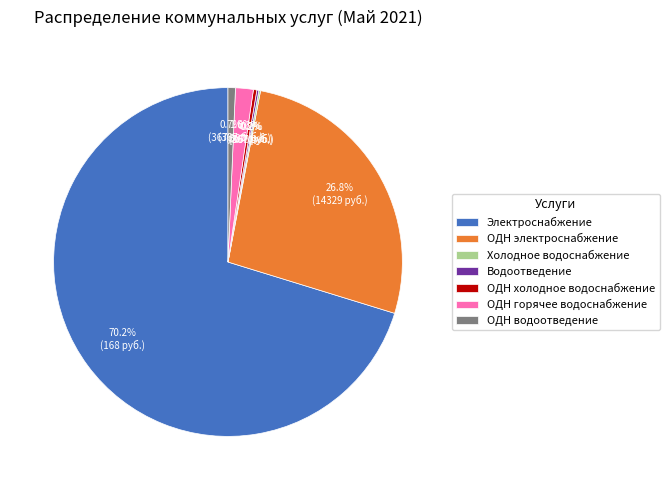

Approximately how many times larger is the value at ОДН водоотведение compared to ОДН горячее водоснабжение?

0.4